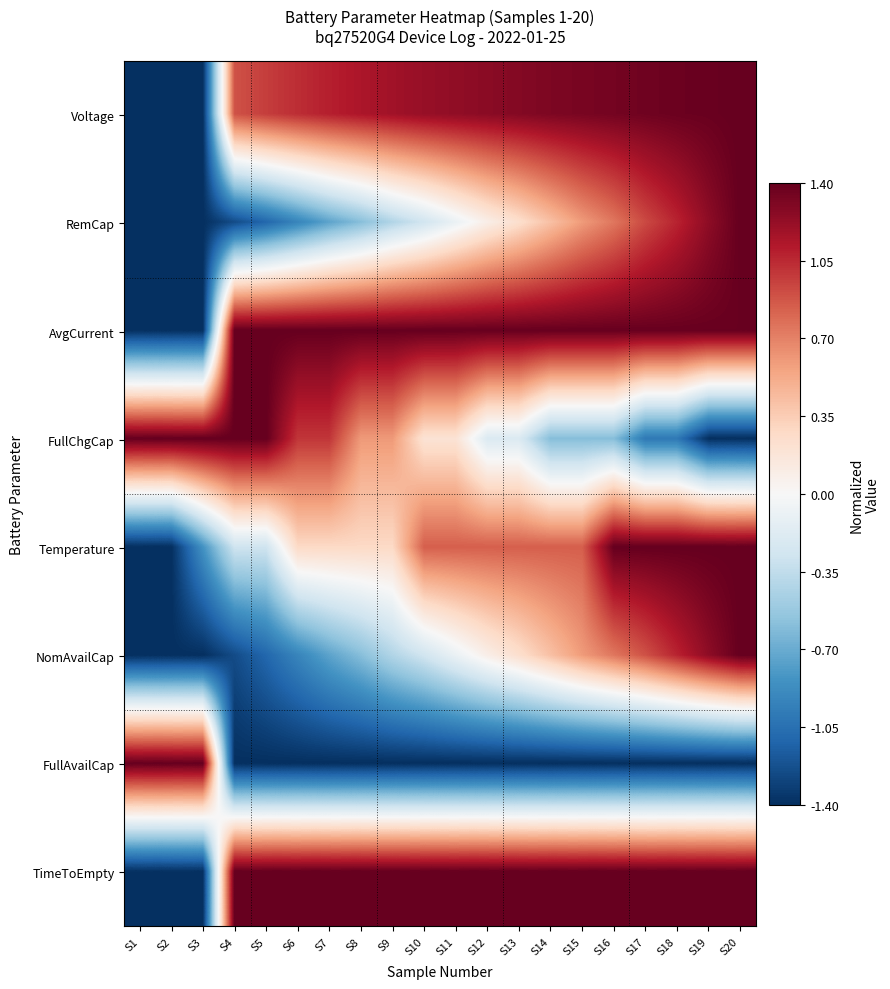

Reading left to right, list all the values displayed in this chart.

Voltage: S1=-1.4	S2=-1.4	S3=-1.4	S4=0.9	S5=1.0	S6=1.0	S7=1.1	S8=1.1	S9=1.2	S10=1.2	S11=1.2	S12=1.3	S13=1.3	S14=1.3	S15=1.3	S16=1.3	S17=1.4	S18=1.4	S19=1.4	S20=1.4
RemCap: S1=-1.4	S2=-1.4	S3=-1.4	S4=-1.3	S5=-1.1	S6=-0.9	S7=-0.7	S8=-0.6	S9=-0.4	S10=-0.3	S11=-0.1	S12=0.1	S13=0.2	S14=0.4	S15=0.6	S16=0.7	S17=0.9	S18=1.1	S19=1.3	S20=1.4
AvgCurrent: S1=-1.4	S2=-1.4	S3=-1.4	S4=1.4	S5=1.4	S6=1.4	S7=1.4	S8=1.4	S9=1.4	S10=1.4	S11=1.4	S12=1.4	S13=1.4	S14=1.4	S15=1.4	S16=1.4	S17=1.4	S18=1.4	S19=1.4	S20=1.4
FullChgCap: S1=1.4	S2=1.4	S3=1.4	S4=1.4	S5=1.4	S6=1.0	S7=1.0	S8=0.6	S9=0.6	S10=0.2	S11=0.2	S12=-0.2	S13=-0.2	S14=-0.6	S15=-0.6	S16=-0.6	S17=-1.0	S18=-1.0	S19=-1.4	S20=-1.4
Temperature: S1=-1.4	S2=-1.4	S3=-0.8	S4=-0.3	S5=-0.3	S6=0.3	S7=0.3	S8=0.3	S9=0.3	S10=0.8	S11=0.8	S12=0.8	S13=0.8	S14=0.8	S15=0.8	S16=1.4	S17=1.4	S18=1.4	S19=1.4	S20=1.4
NomAvailCap: S1=-1.4	S2=-1.4	S3=-1.4	S4=-1.3	S5=-1.1	S6=-0.9	S7=-0.7	S8=-0.6	S9=-0.4	S10=-0.3	S11=-0.1	S12=0.1	S13=0.2	S14=0.4	S15=0.6	S16=0.7	S17=0.9	S18=1.1	S19=1.3	S20=1.4
FullAvailCap: S1=1.4	S2=1.4	S3=1.4	S4=-1.4	S5=-1.4	S6=-1.4	S7=-1.4	S8=-1.4	S9=-1.4	S10=-1.4	S11=-1.4	S12=-1.4	S13=-1.4	S14=-1.4	S15=-1.4	S16=-1.4	S17=-1.4	S18=-1.4	S19=-1.4	S20=-1.4
TimeToEmpty: S1=-1.4	S2=-1.4	S3=-1.4	S4=1.4	S5=1.4	S6=1.4	S7=1.4	S8=1.4	S9=1.4	S10=1.4	S11=1.4	S12=1.4	S13=1.4	S14=1.4	S15=1.4	S16=1.4	S17=1.4	S18=1.4	S19=1.4	S20=1.4